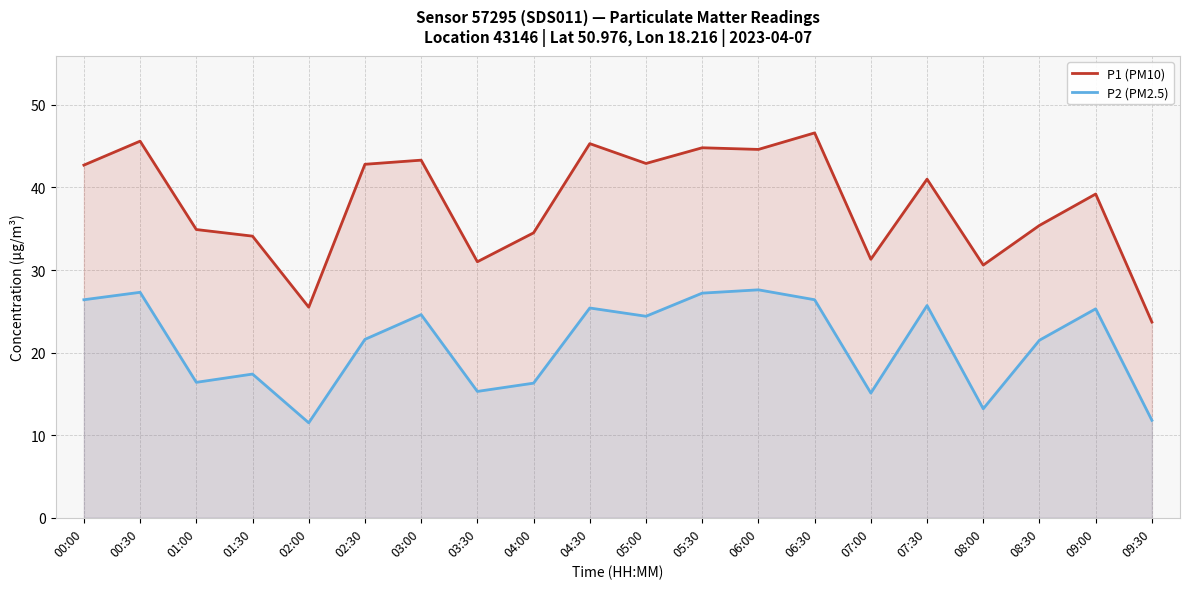

What is the label of the 13th point from the right?

03:30